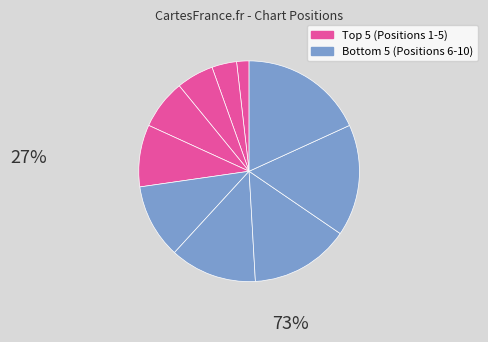

How many segments does this pie chart have?

10